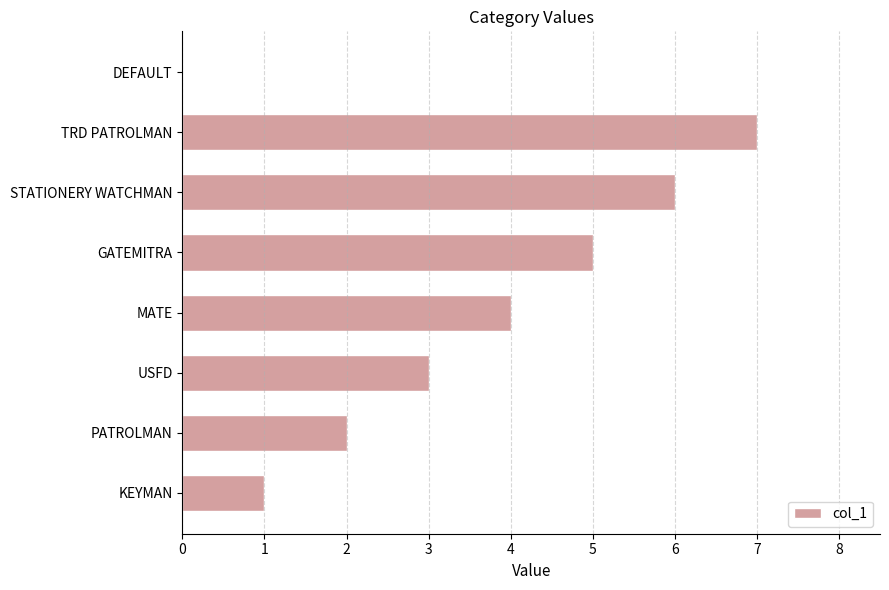

Read the value at USFD.

3